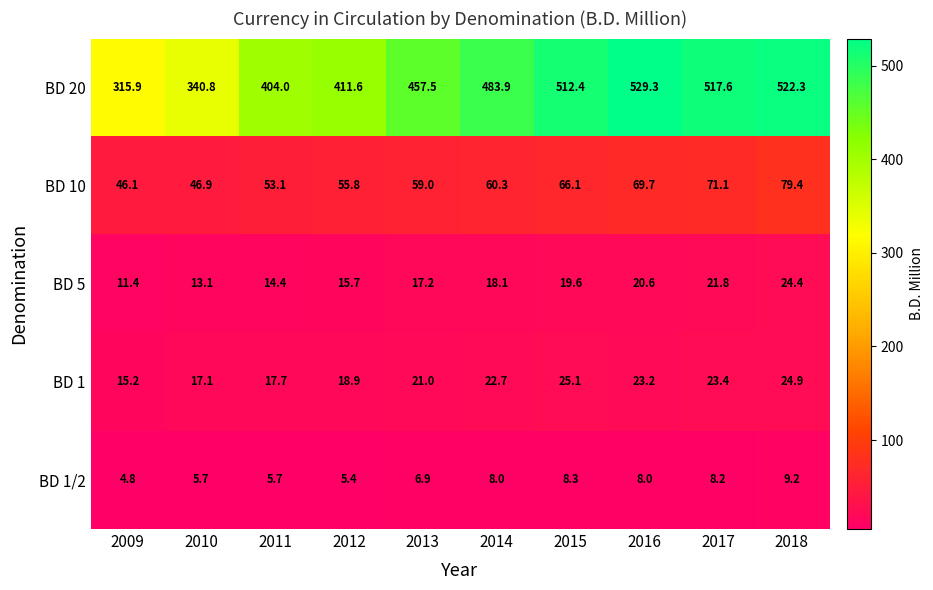

The value of BD 1/2 at 2018 is 9.2. True or false?

True